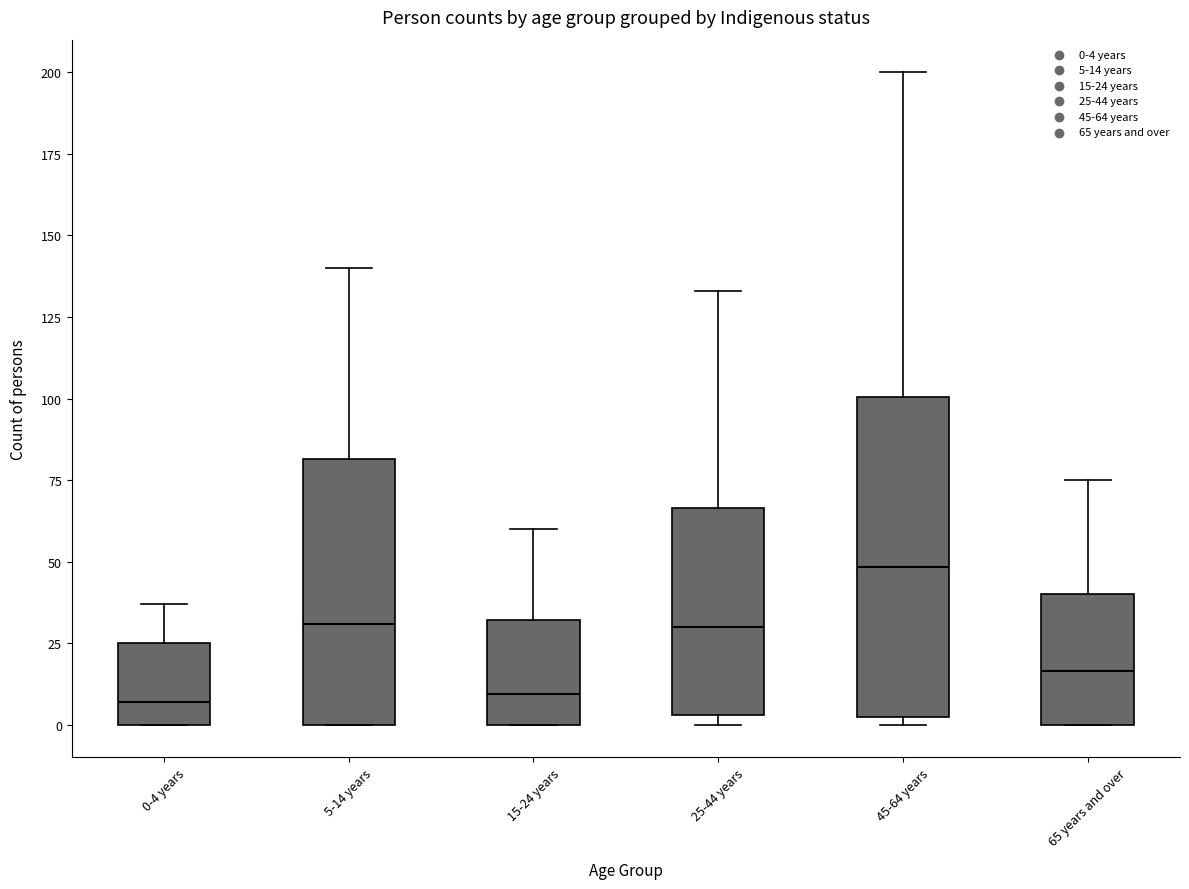

Which box's median line is the highest?

45-64 years